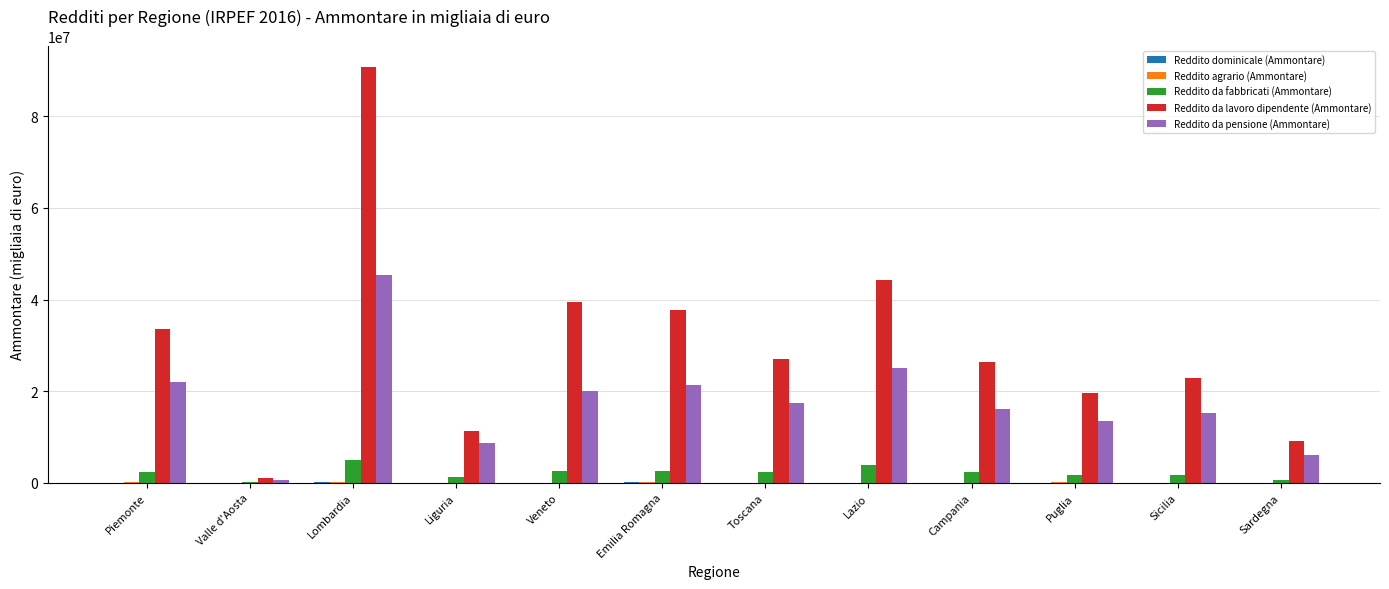

Are the bars grouped side by side (vs. stacked)?

Yes